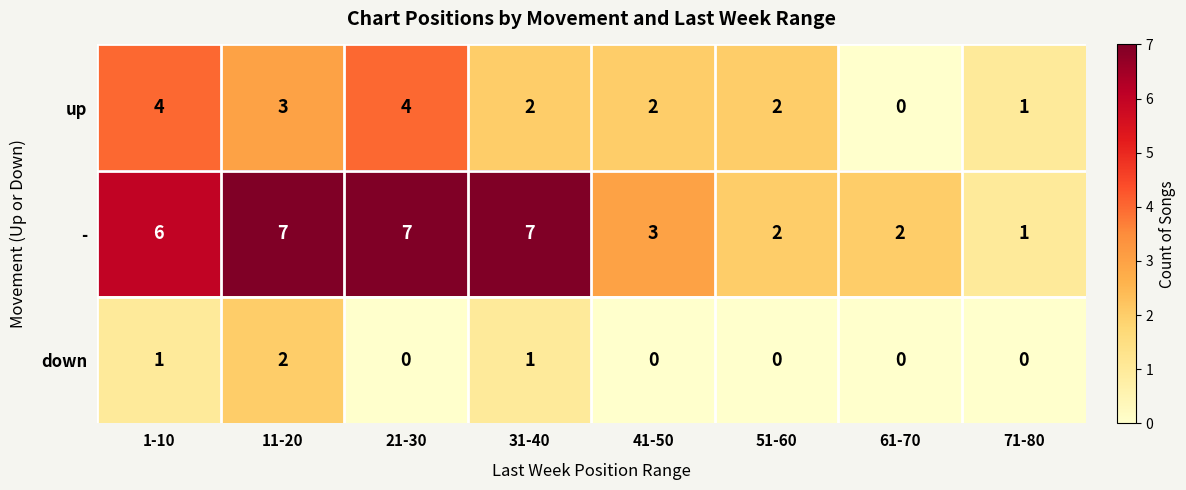

Reading left to right, extract all data points from this chart.

up: 4	3	4	2	2	2	0	1
-: 6	7	7	7	3	2	2	1
down: 1	2	0	1	0	0	0	0